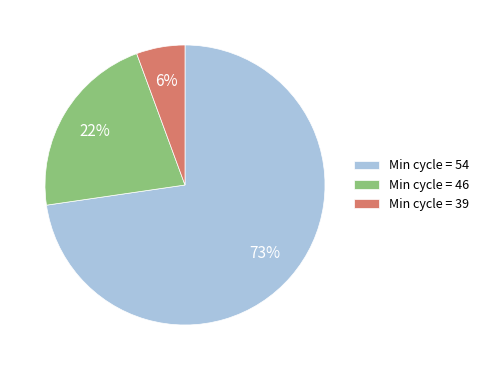

True or false: Min cycle = 39 accounts for 13% of the total.

False